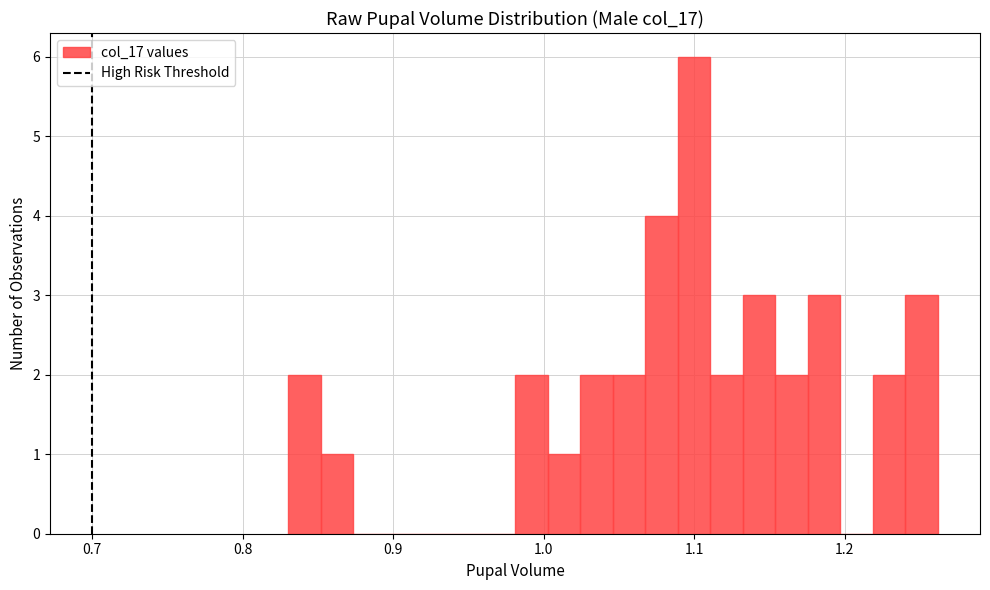

Around what value on the x-axis is the tallest bar? Give the approximate position of its centre, as read against the axis.

1.10